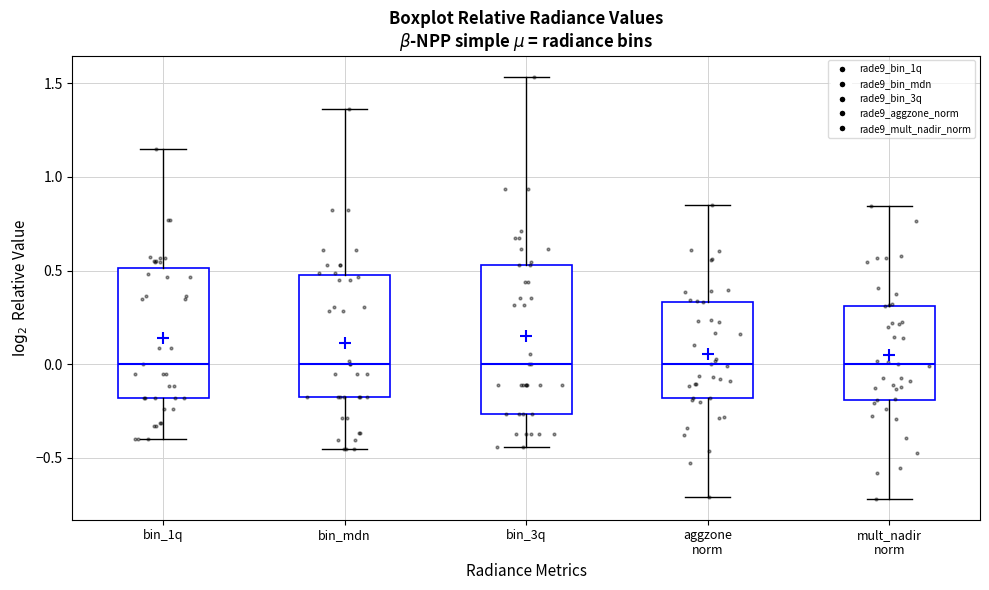

Where is the upper edge of the box for bin_mdn on the y-axis? The values are not printed on the chart, so give them approximately, as read against the axis.

0.50